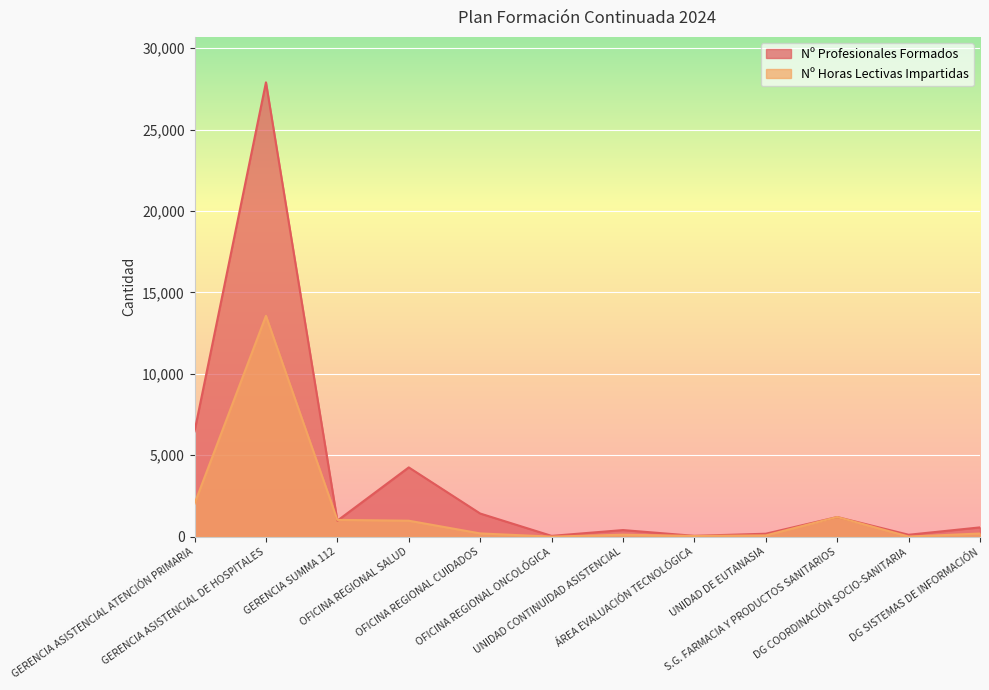

At which label is Nº Profesionales Formados closest to 13977?

GERENCIA ASISTENCIAL ATENCIÓN PRIMARIA